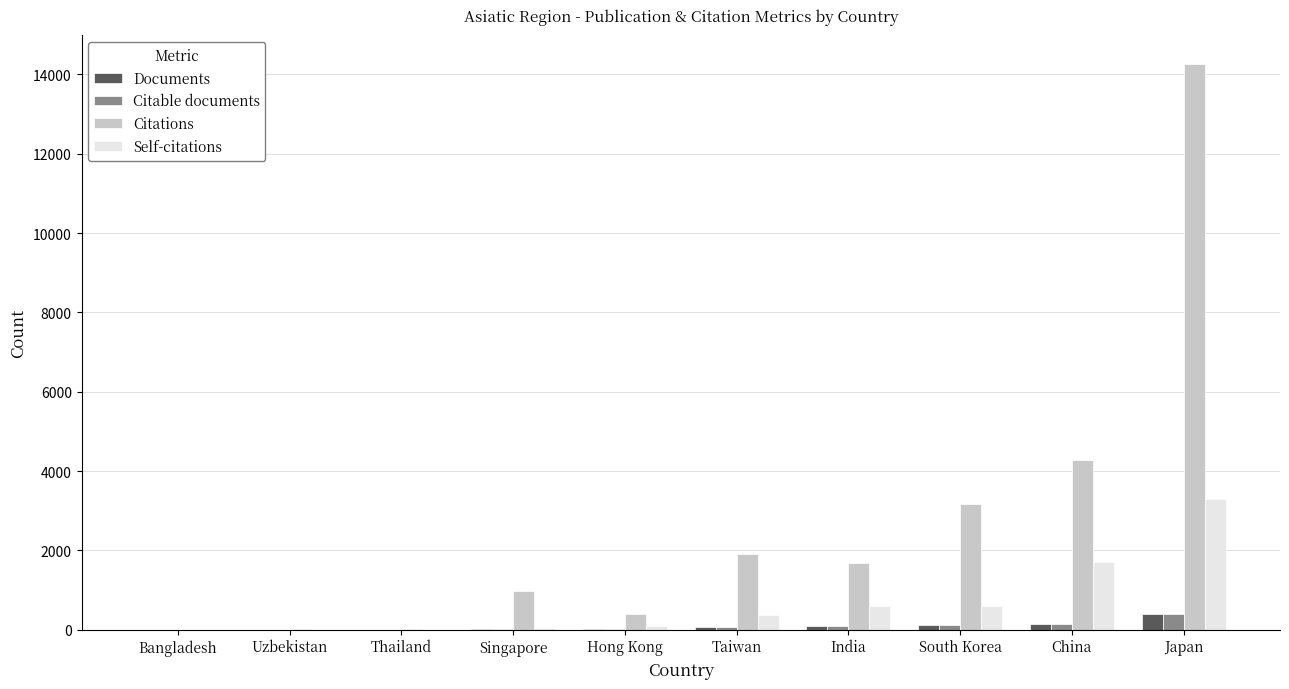

Are the bars grouped side by side (vs. stacked)?

Yes